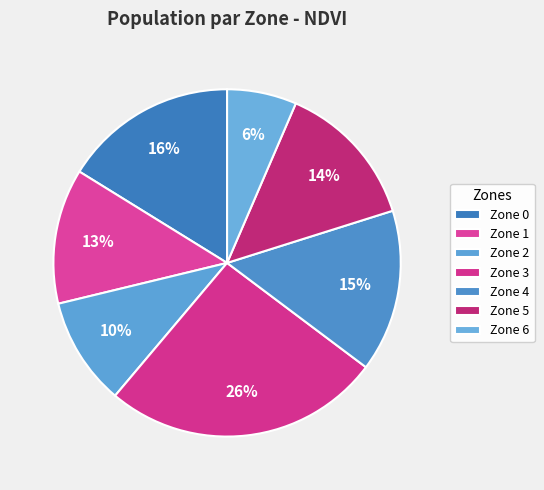

Which category has the smallest portion of the pie?

Zone 6